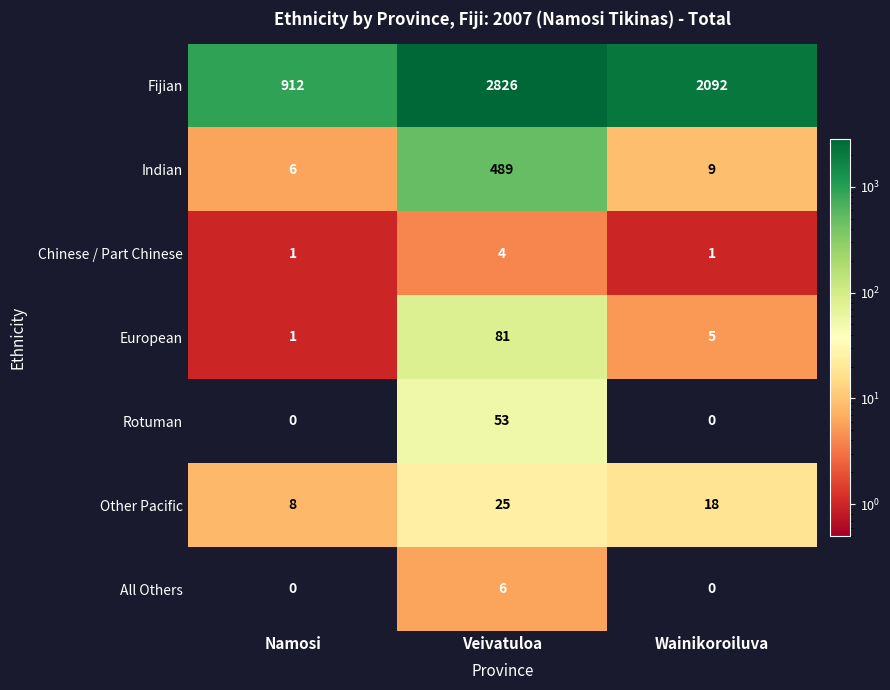

Reading right to left, extract all data points from this chart.

Fijian: 2092	2826	912
Indian: 9	489	6
Chinese / Part Chinese: 1	4	1
European: 5	81	1
Rotuman: 0	53	0
Other Pacific: 18	25	8
All Others: 0	6	0